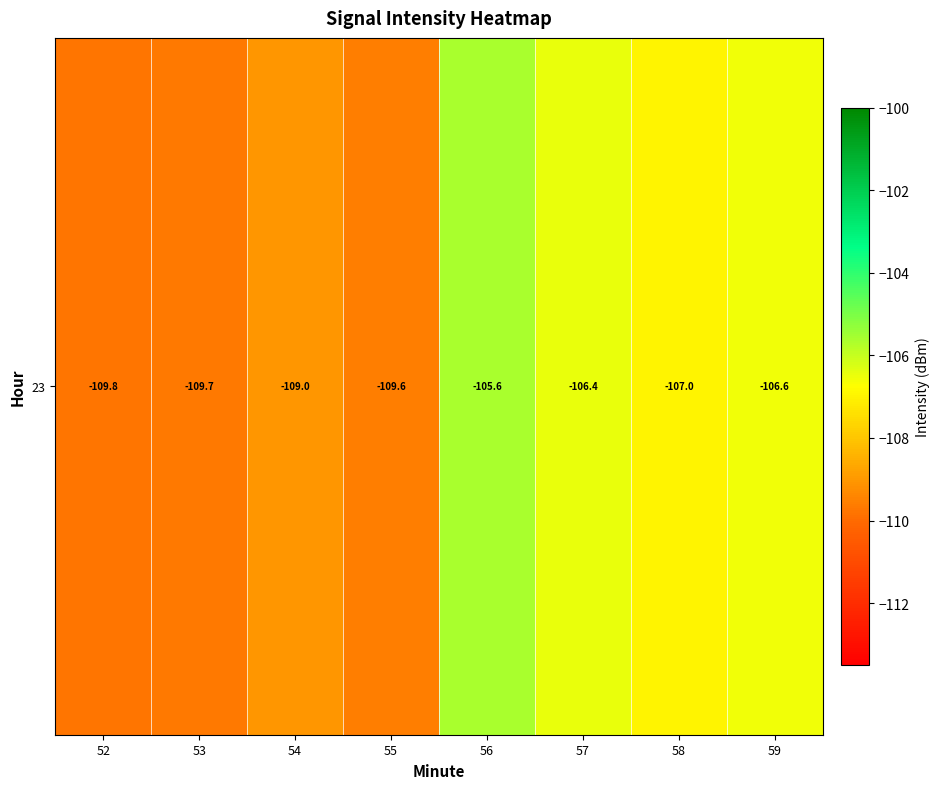

The chart shows a value of -31.5 at 53. True or false?

False